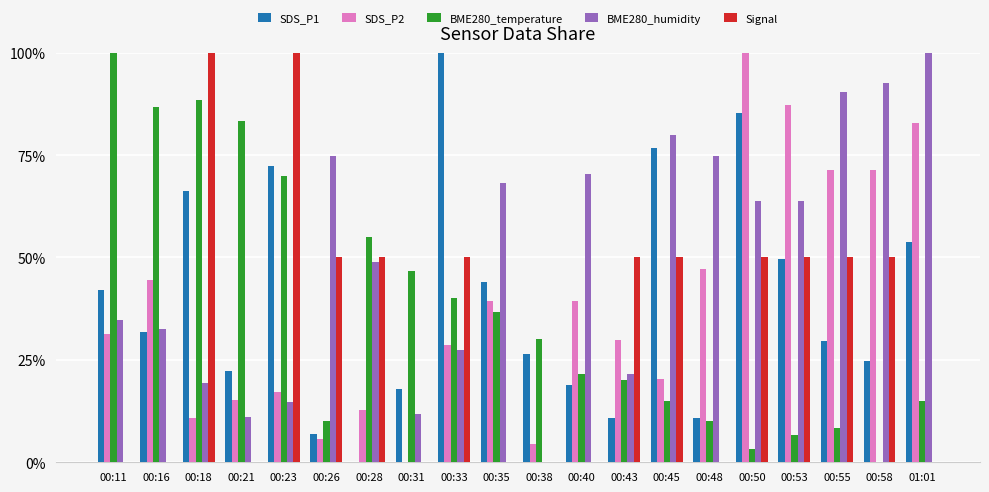

Are the bars horizontal?

No